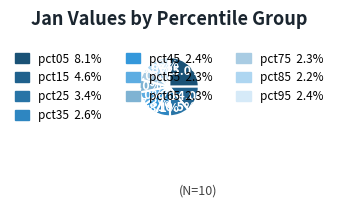

Count the number of slices in the pie.

10